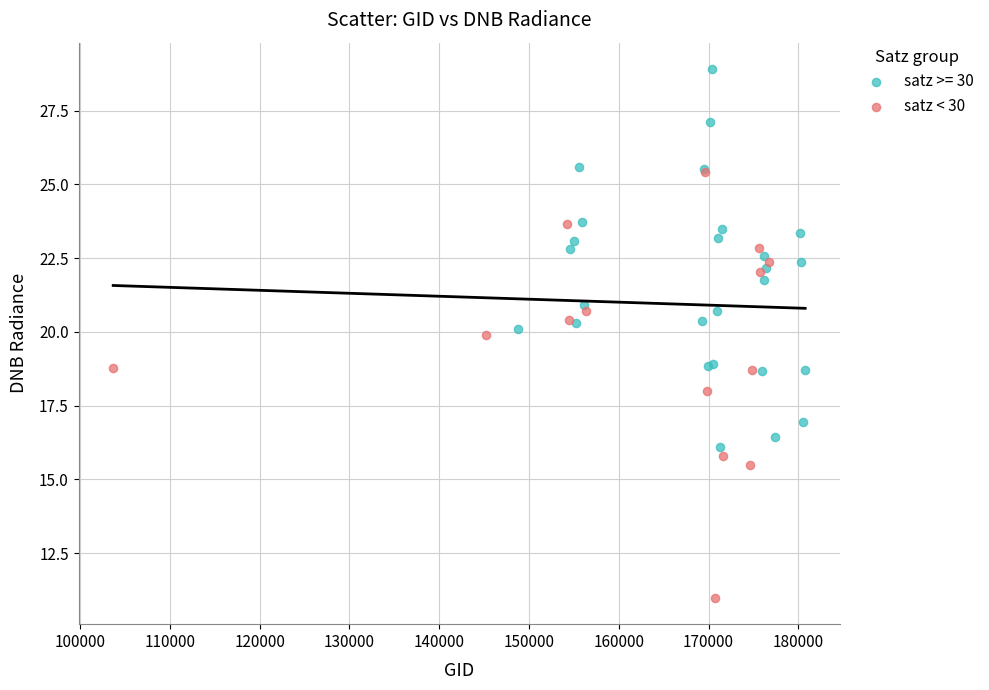

Which series reaches the maximum Y coordinate?

satz >= 30